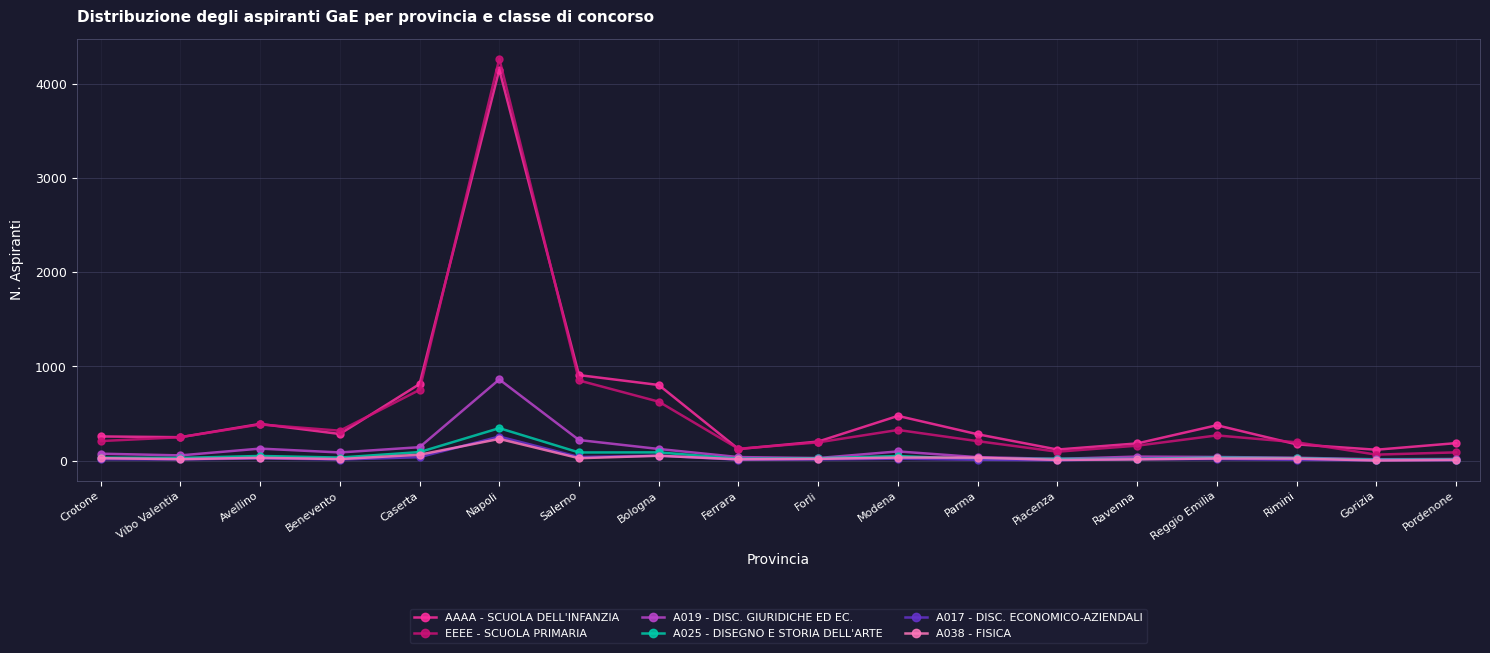

What is the difference between the maximum and minimum values in the EEEE - SCUOLA PRIMARIA series?

4203